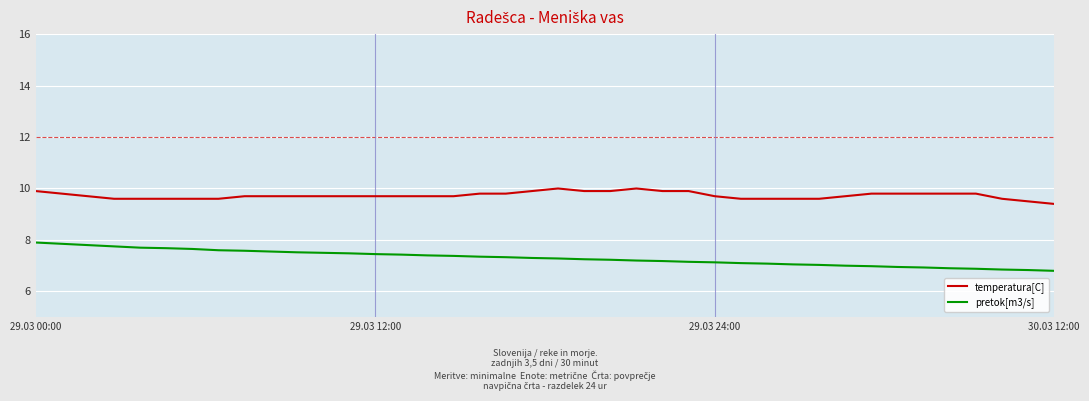

What are all the series names shown in the legend?

temperatura[C], pretok[m3/s]